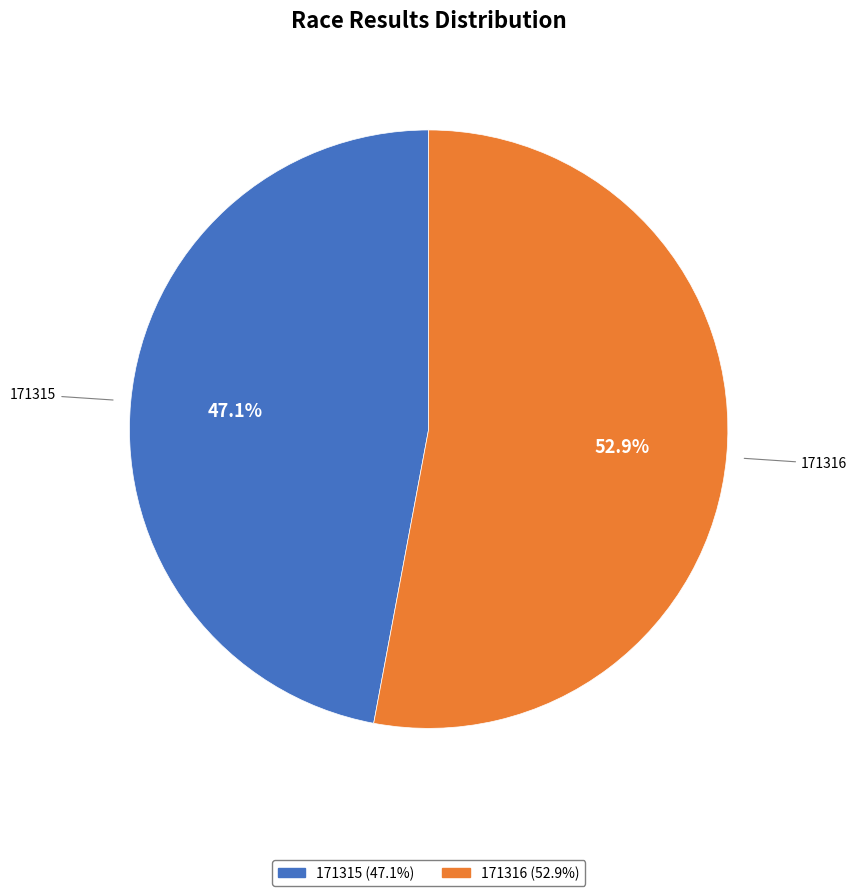

What is the total percentage of 171315 and 171316?

100.0%